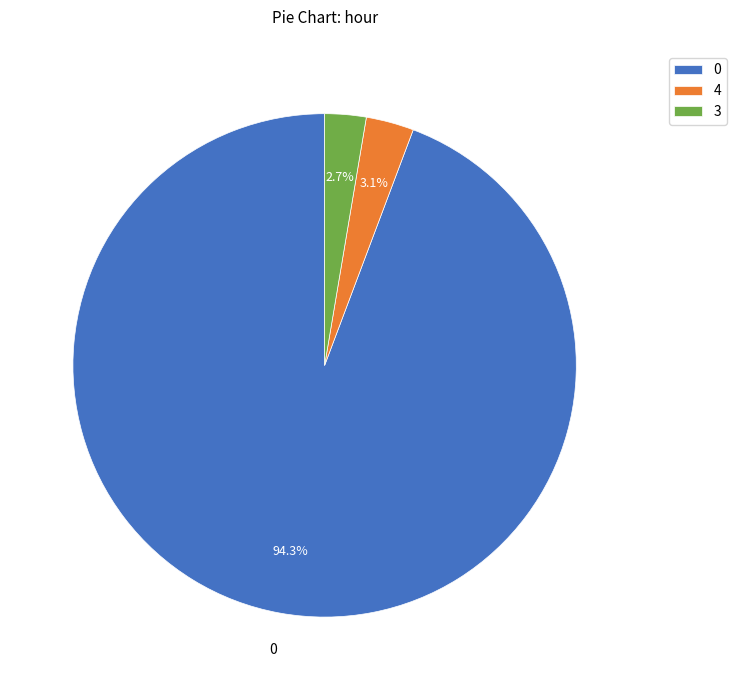

Does 3 represent more than half of the total?

No